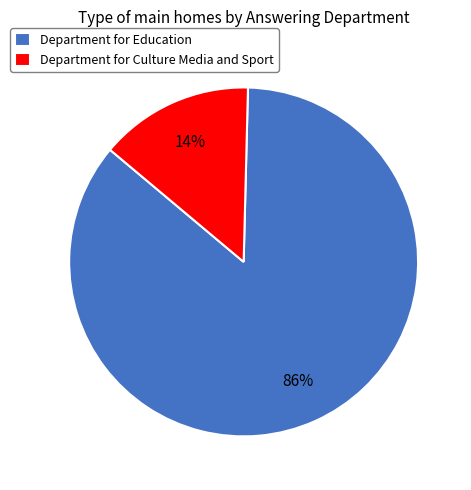

To the nearest percent, what is the average slice percentage?

50%